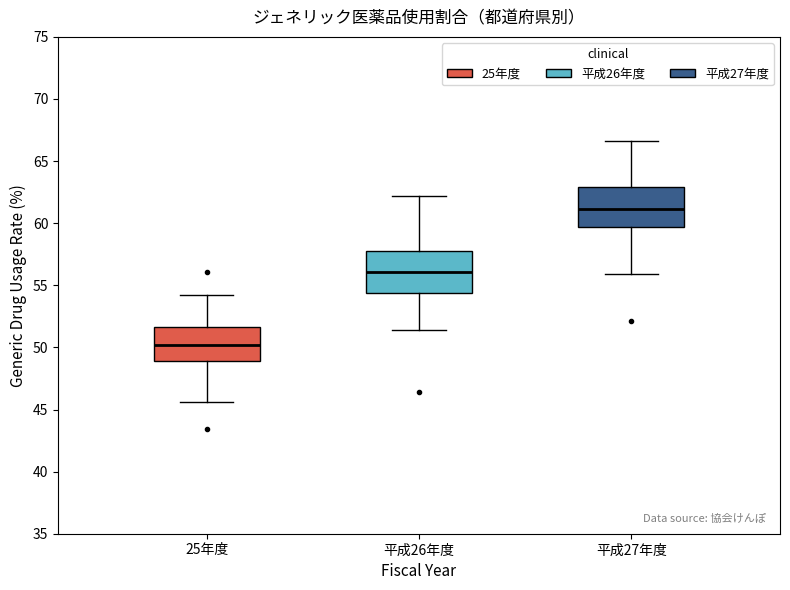

Where does the median line of the box for 平成26年度 sit on the y-axis? The values are not printed on the chart, so give them approximately, as read against the axis.

56.0